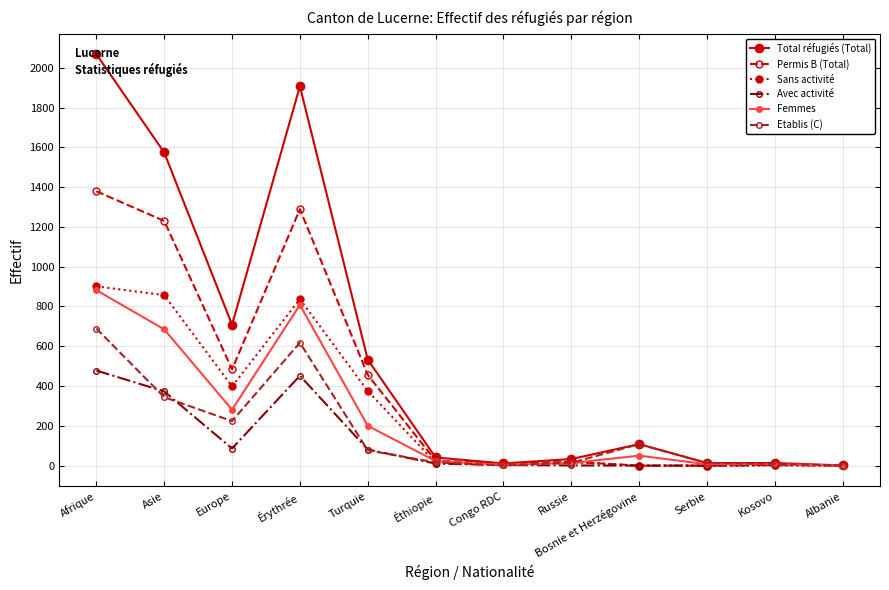

Where is the first local maximum for Sans activité?

Érythrée